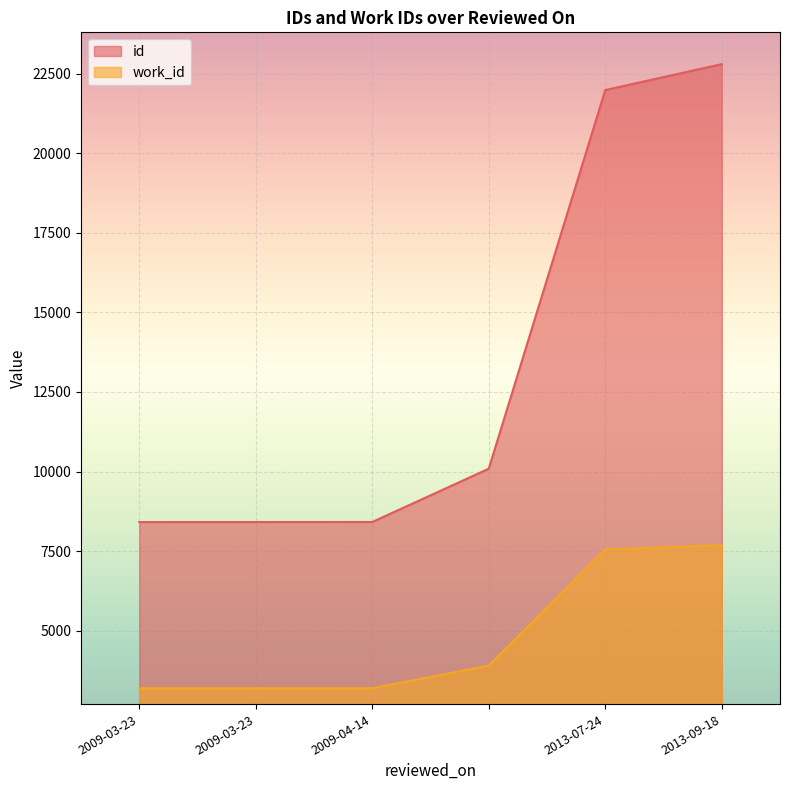

What value does the id series have at 2013-07-24, to the nearest 50?

22000